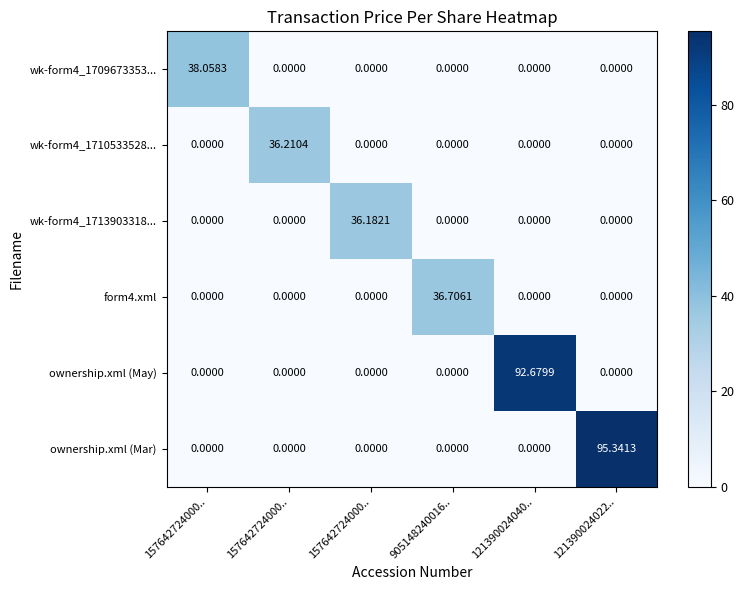

How many data points does each series have?

6